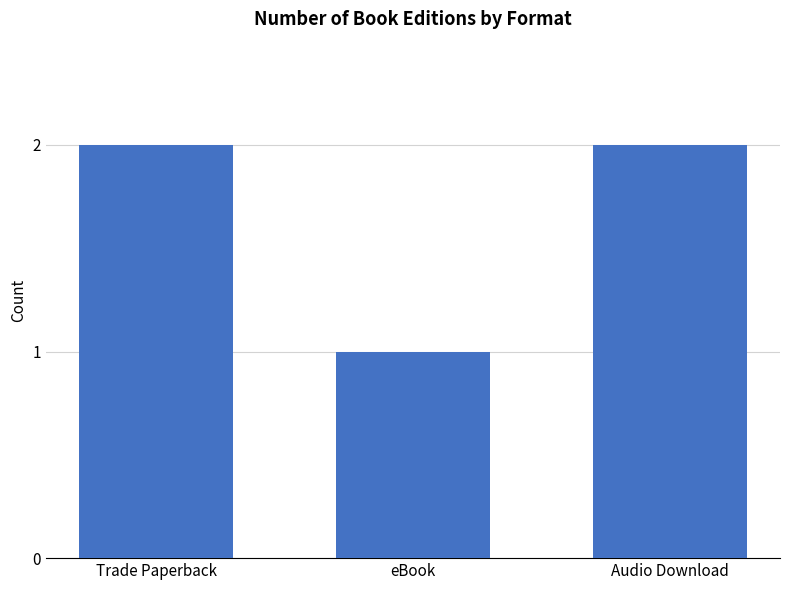

What is the smallest value displayed?

1